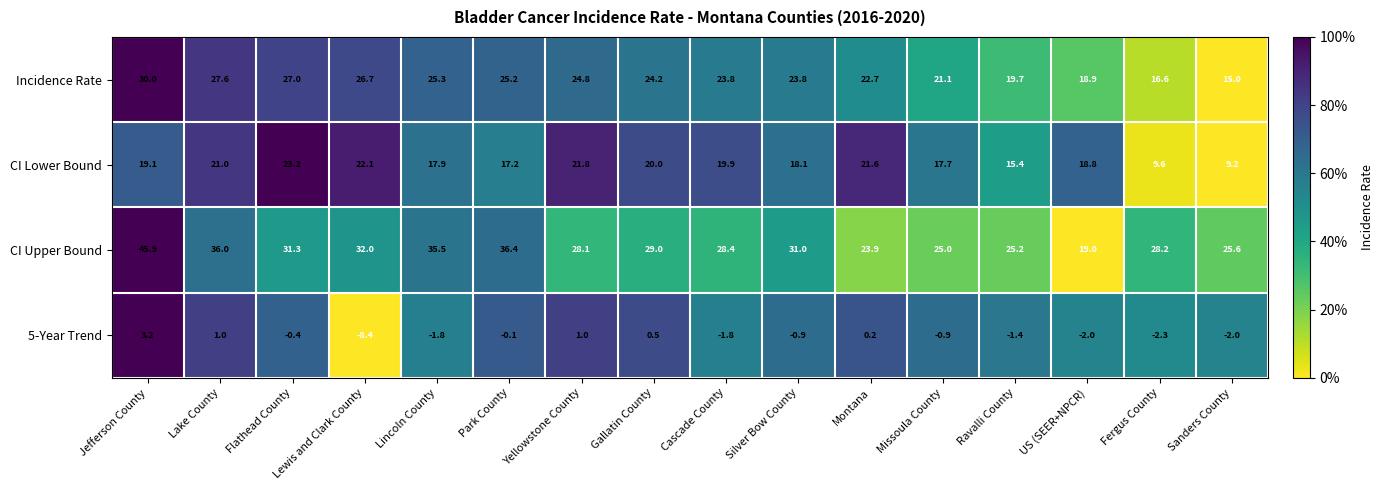

What is the total value across all series at Flathead County?

81.1